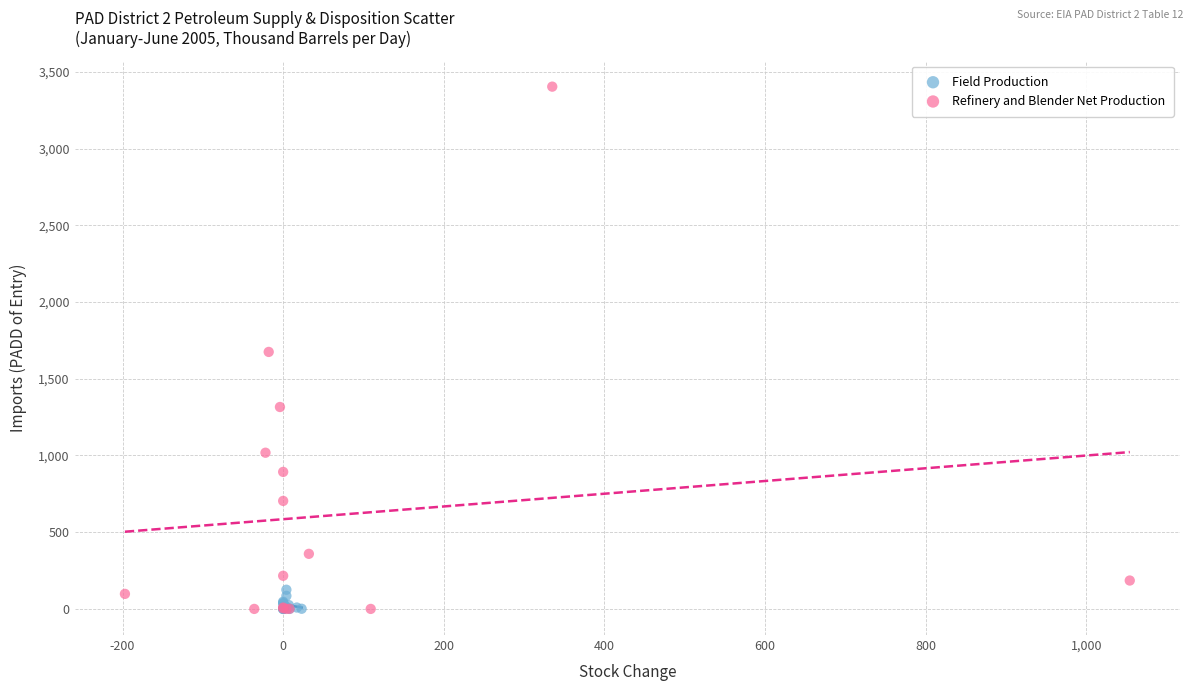

Which series reaches the maximum Y coordinate?

Refinery and Blender Net Production